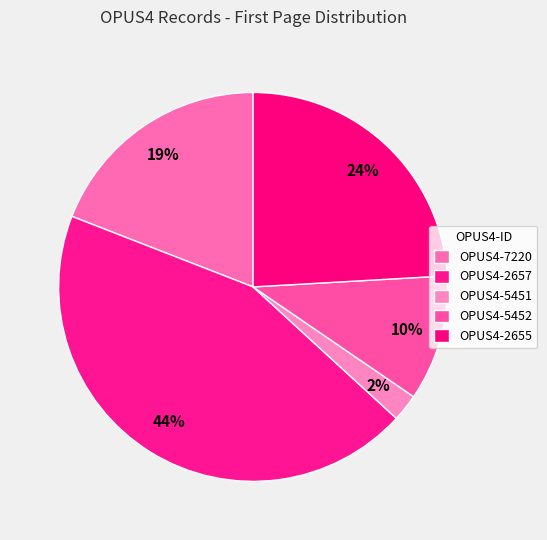

How many slices are in this pie chart?

5